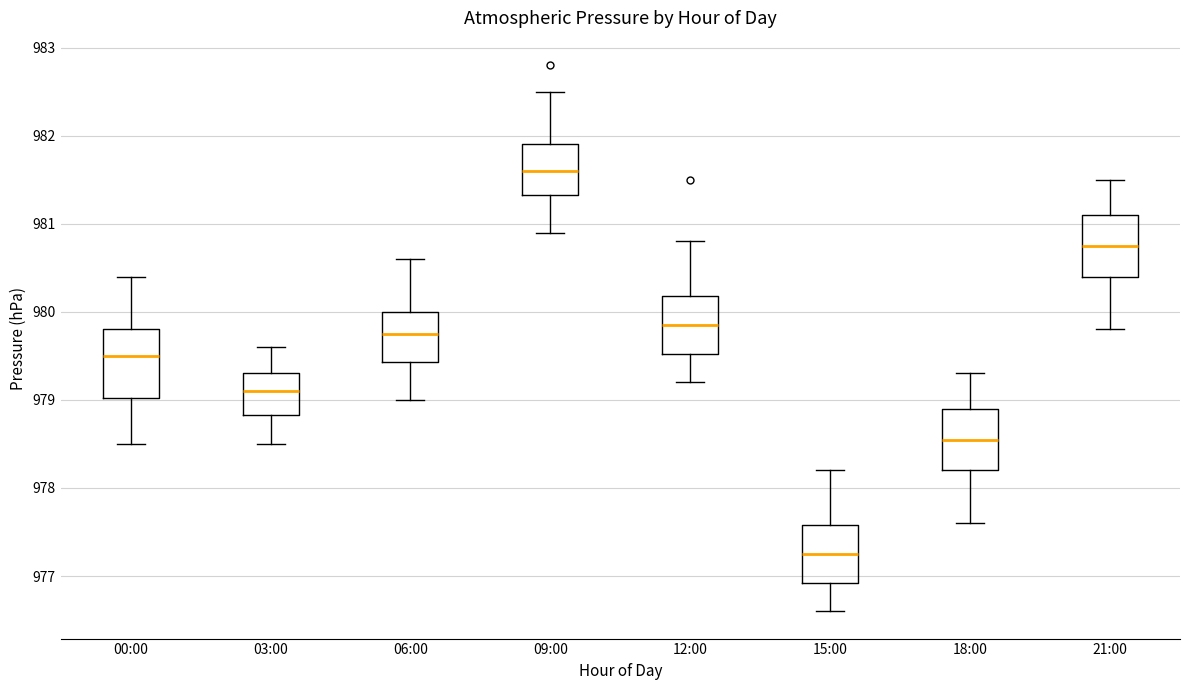

Which box has the highest median line?

09:00